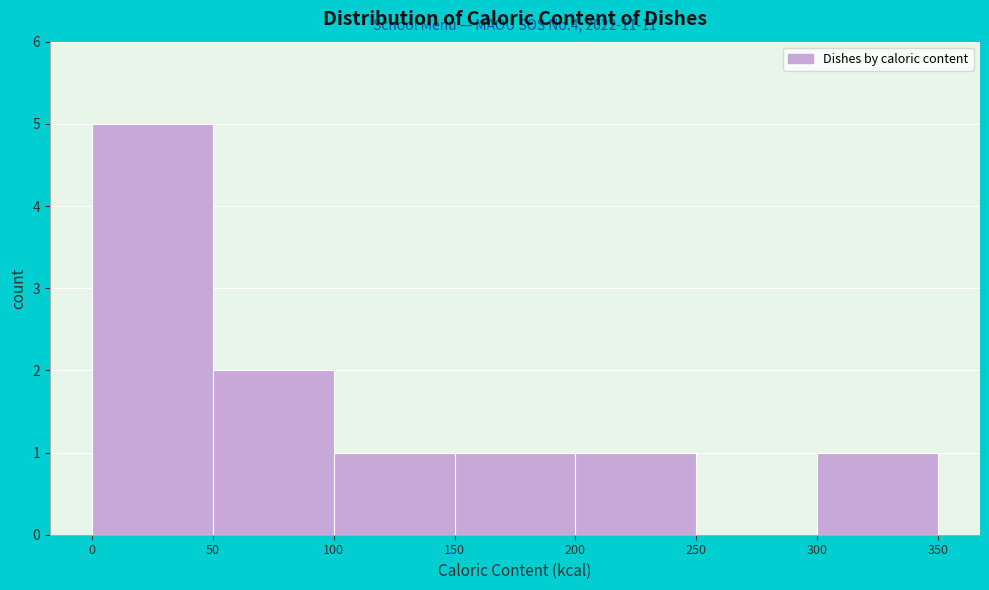

Over which range of the x-axis is the bar tallest?

0 to 50